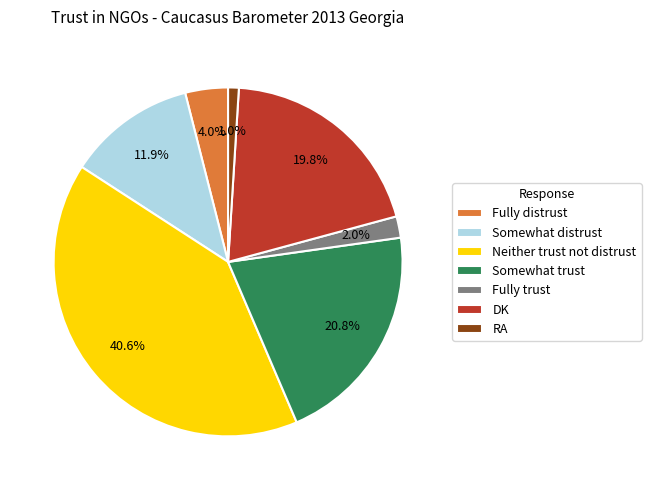

The Somewhat trust slice represents 10% of the pie. True or false?

False